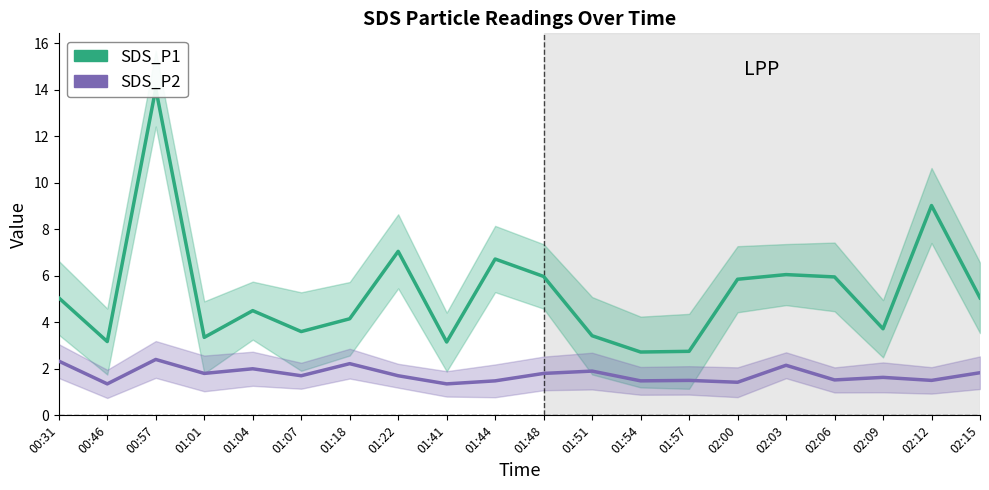

In SDS_P1, how many points are higher than both neighbors (excluding endpoints)?

6